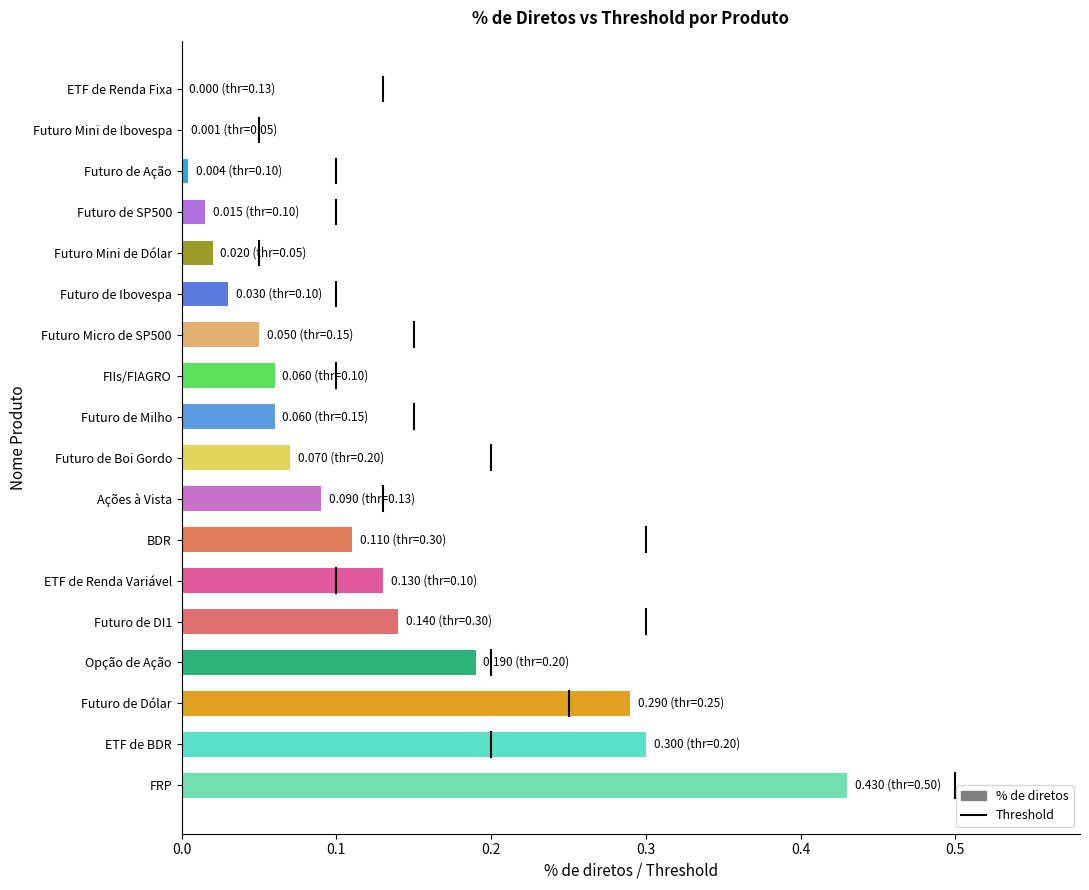

What is the sum of all values?

2.0